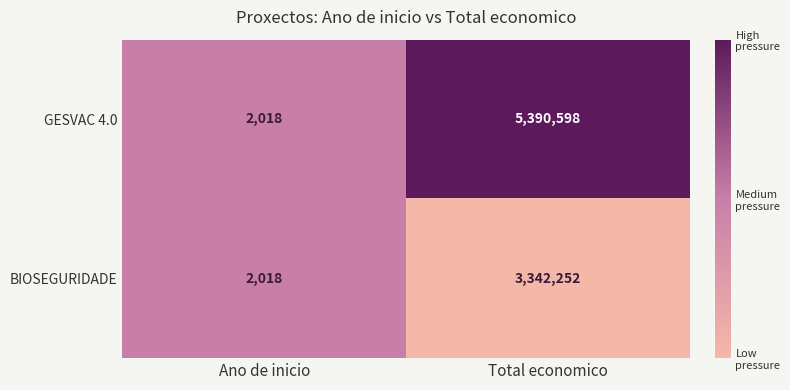

The value of BIOSEGURIDADE at Total economico is 677744. True or false?

False